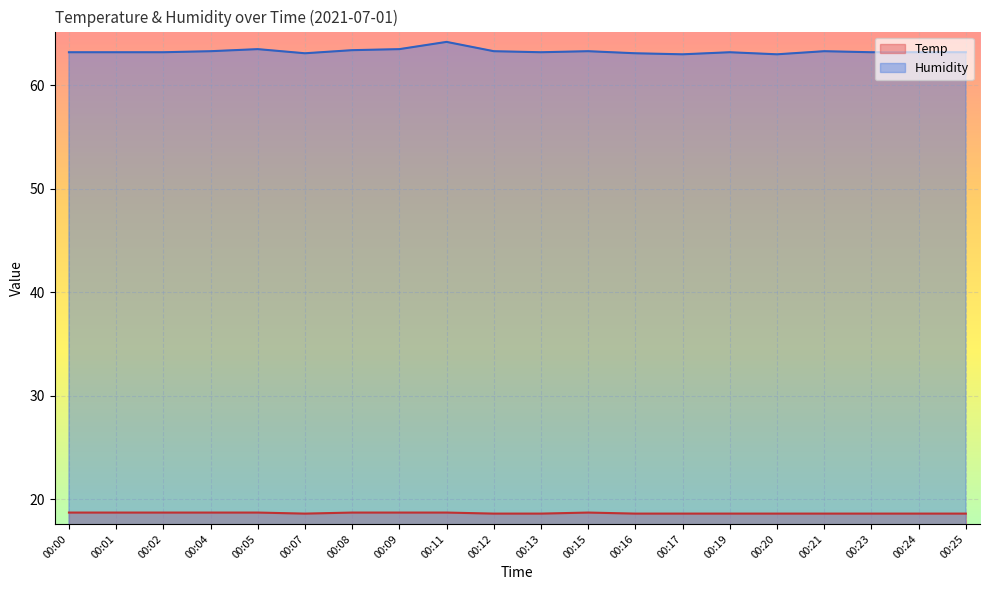

Which series has the largest total across all categories?

Humidity